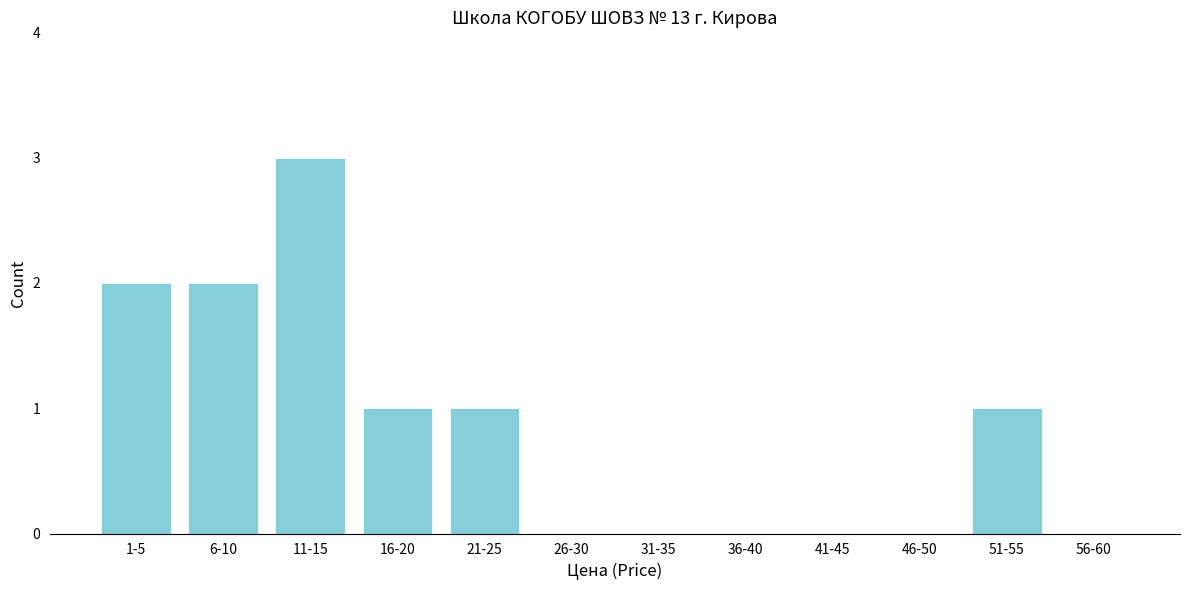

Reading right to left, transcribe all the data shown in this chart.

56-60=0	51-55=1	46-50=0	41-45=0	36-40=0	31-35=0	26-30=0	21-25=1	16-20=1	11-15=3	6-10=2	1-5=2